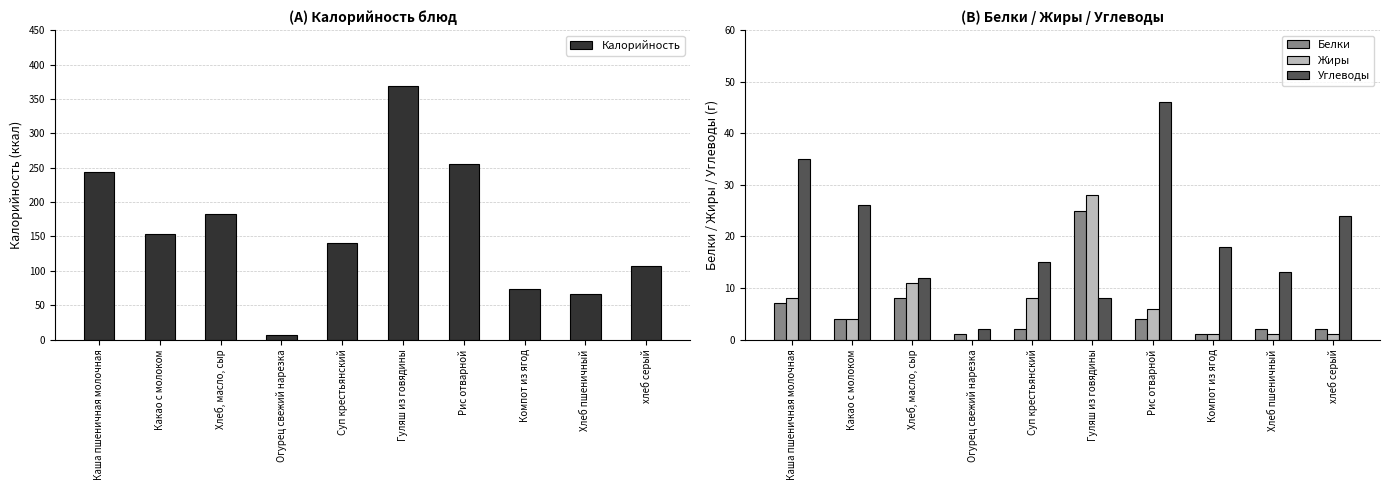

The Белки series shows 1 at Огурец свежий нарезка. True or false?

True